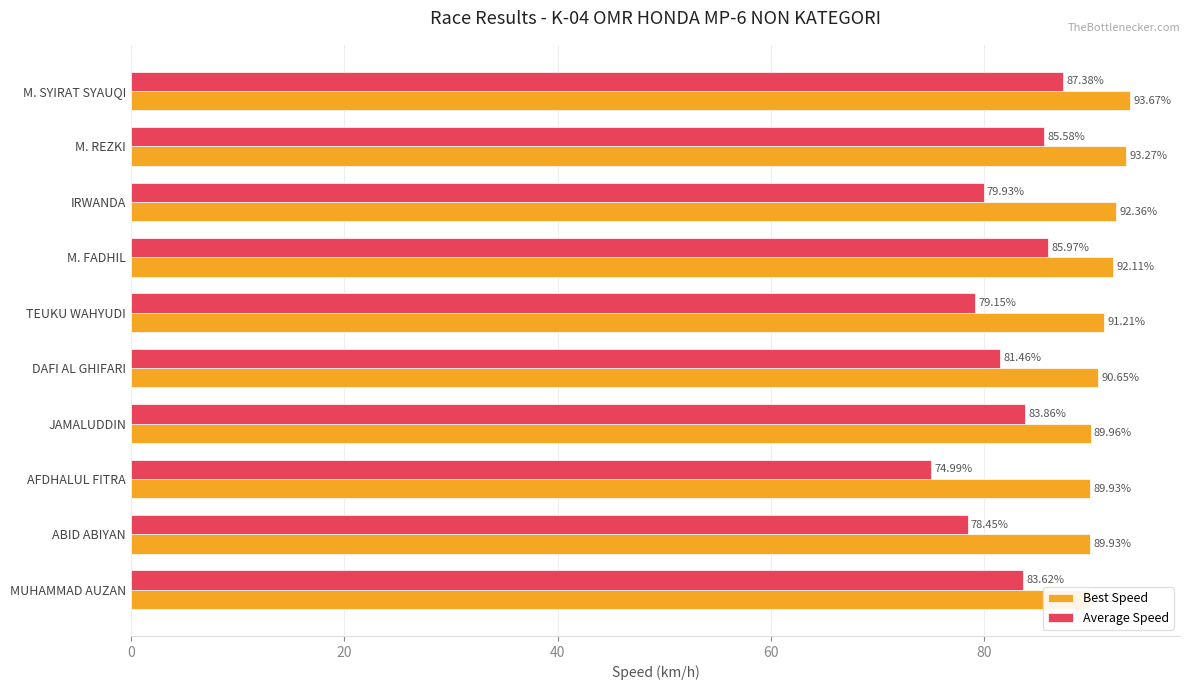

What are all the series names shown in the legend?

Best Speed, Average Speed